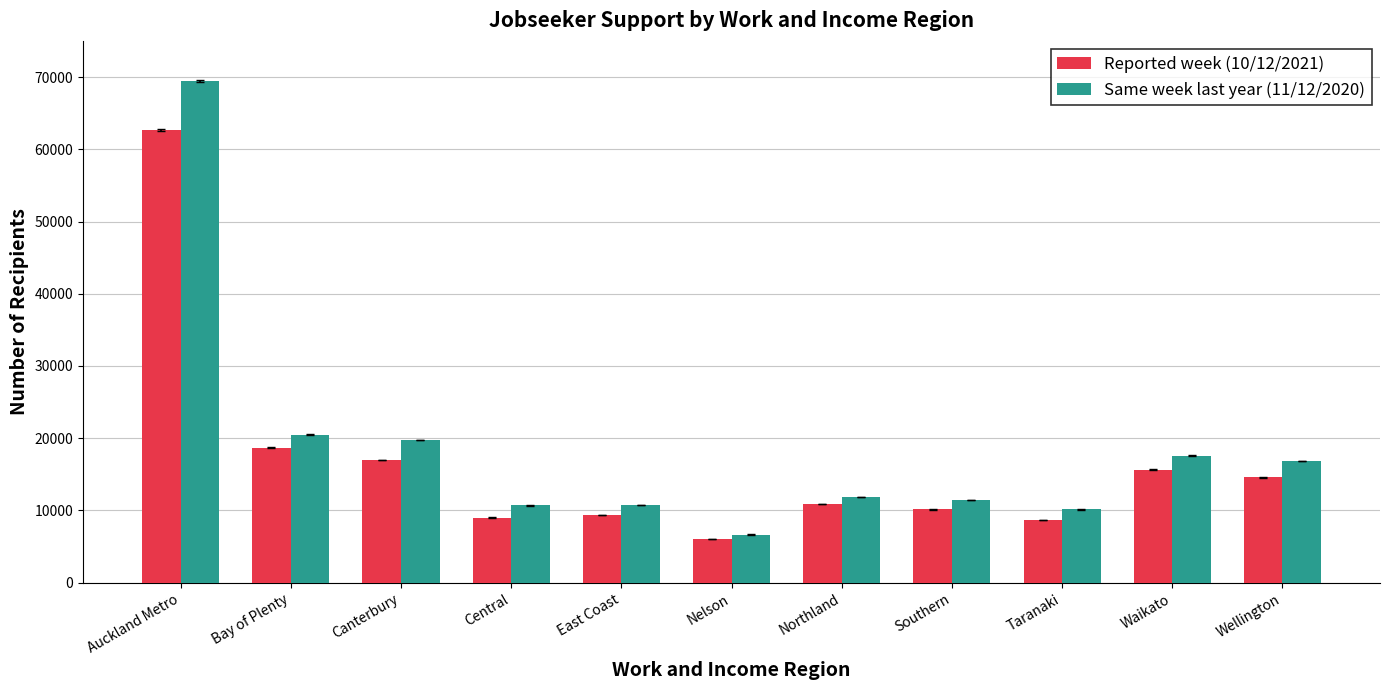

What is the value of the Same week last year (11/12/2020) bar at the 6th from the left?

6669